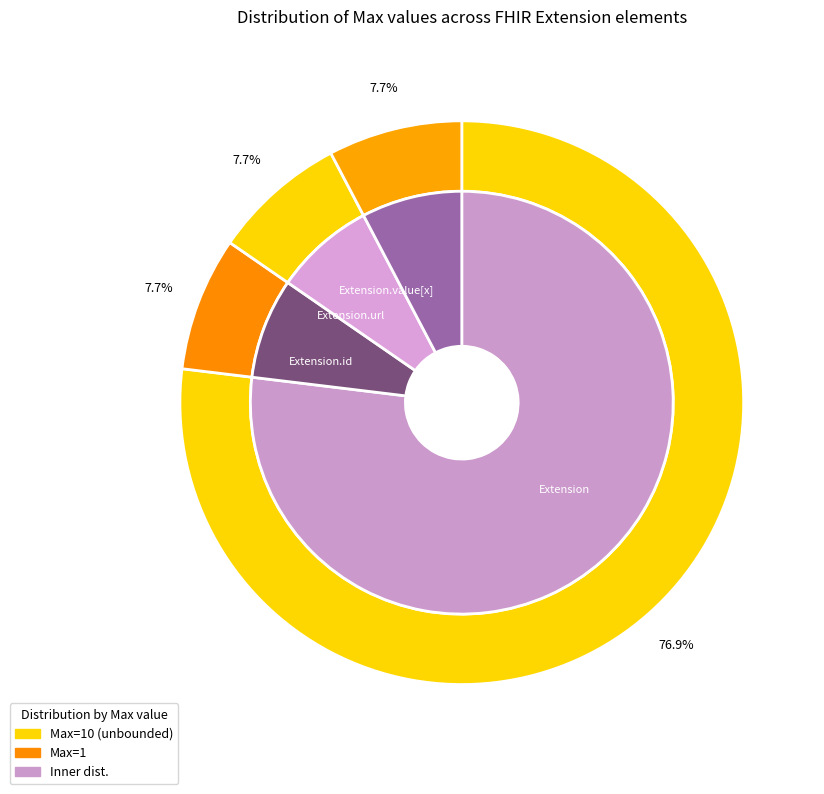

The Extension.id slice represents 11% of the pie. True or false?

False